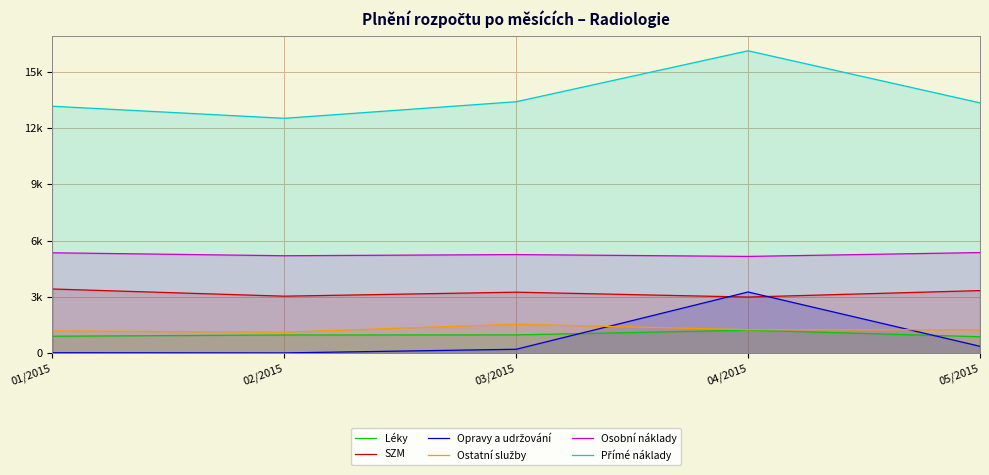

What position from the left is 05/2015?

5